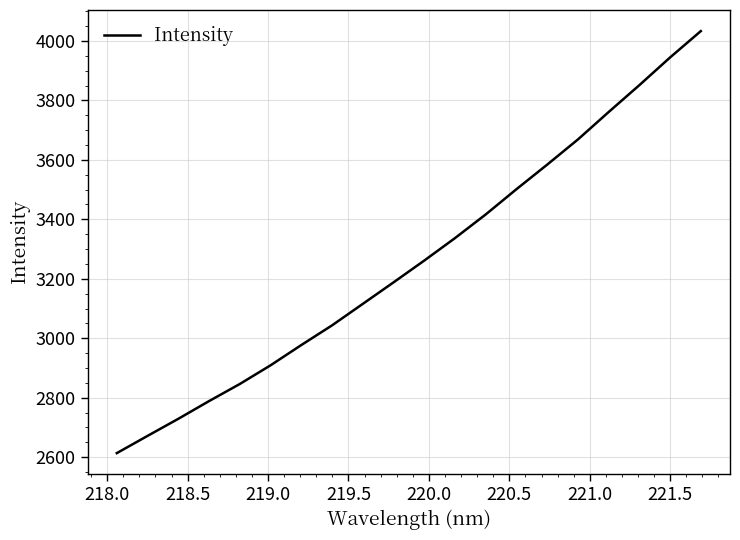

What is the maximum value shown in the chart?

4033.2